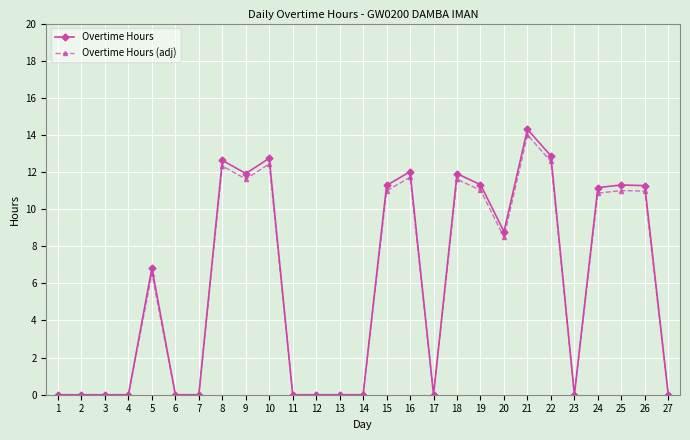

Which series has the largest range (max minus min)?

Overtime Hours